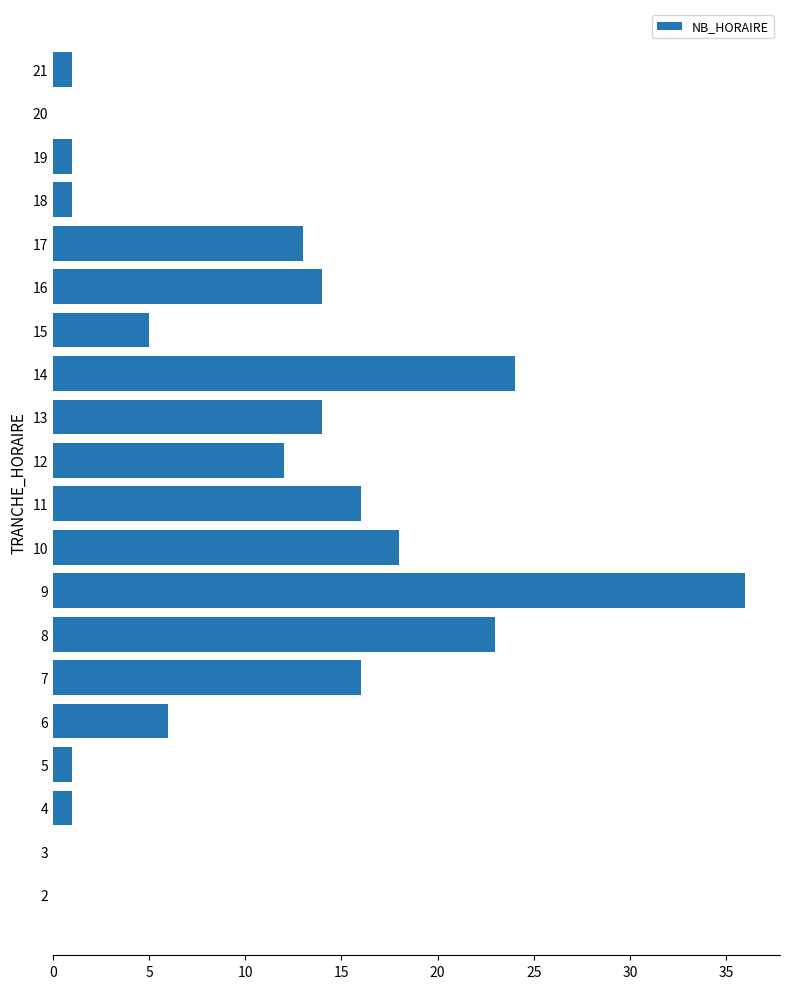

The chart shows a value of 0 at 3. True or false?

True